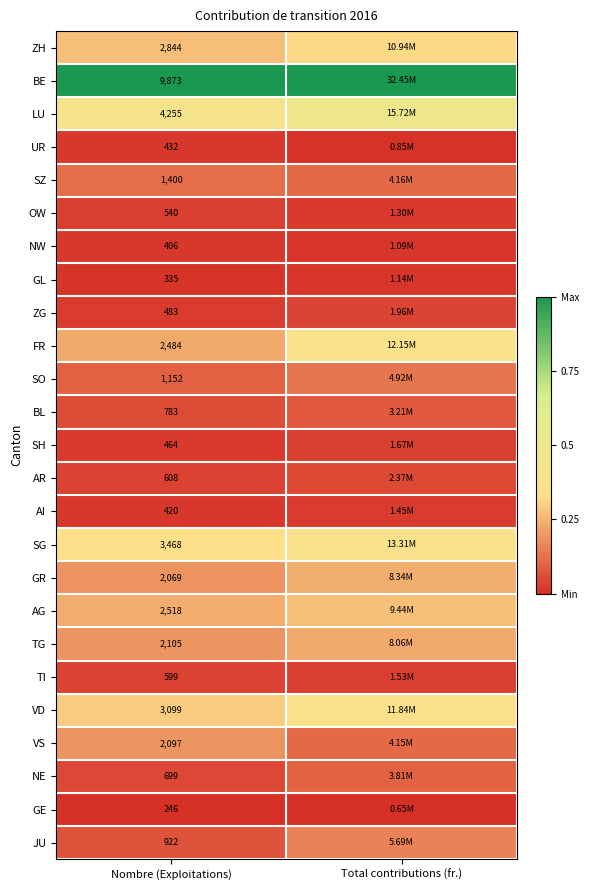

Rank the series at Nombre (Exploitations) from highest to lowest value.

BE, LU, SG, VD, ZH, AG, FR, TG, VS, GR, SZ, SO, JU, BL, NE, AR, TI, OW, ZG, SH, UR, AI, NW, GL, GE